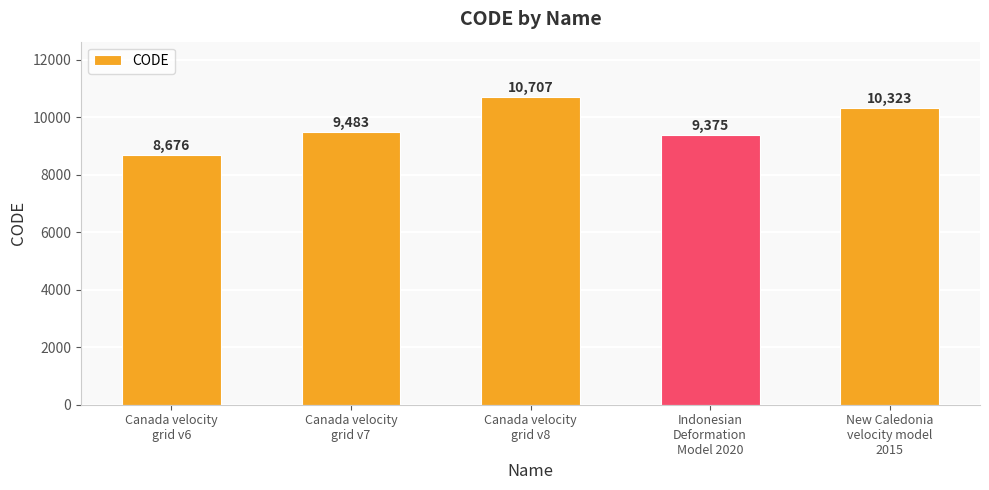

What is the value of the 5th bar from the left?

10323